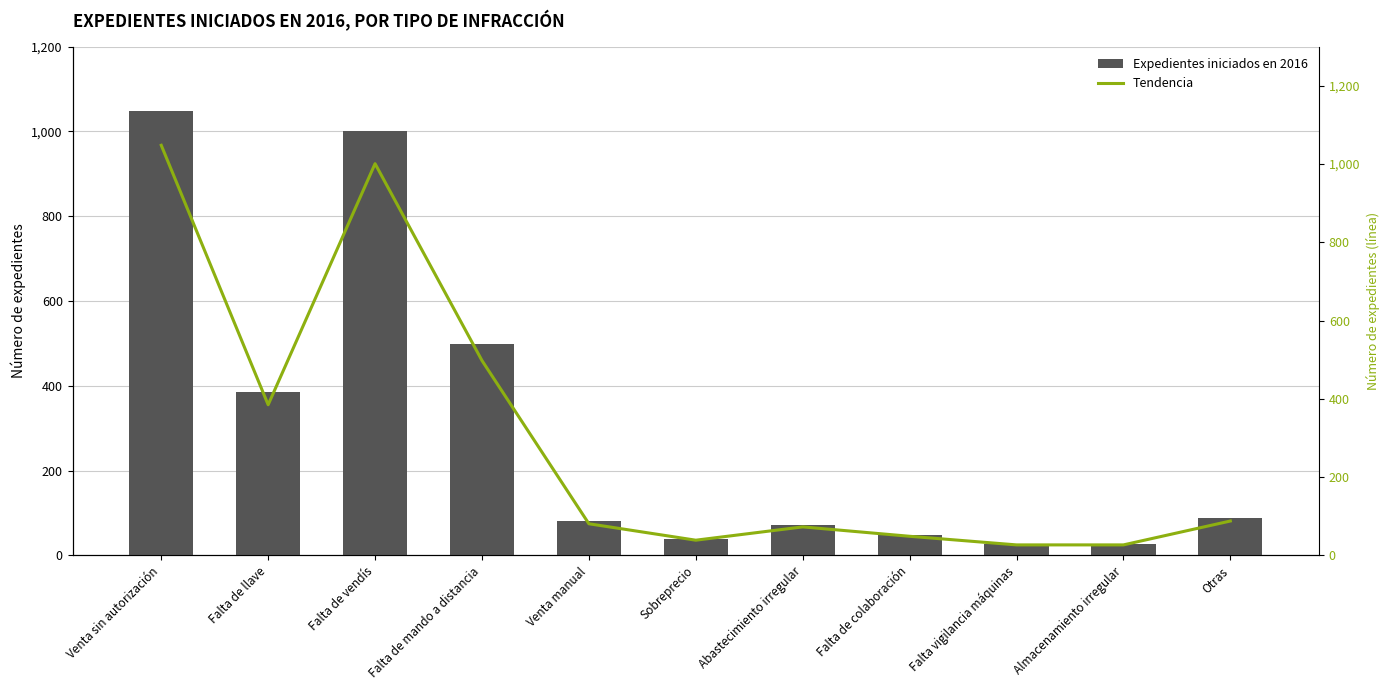

What is the difference between the Expedientes iniciados en 2016 values at Abastecimiento irregular and Almacenamiento irregular?

46